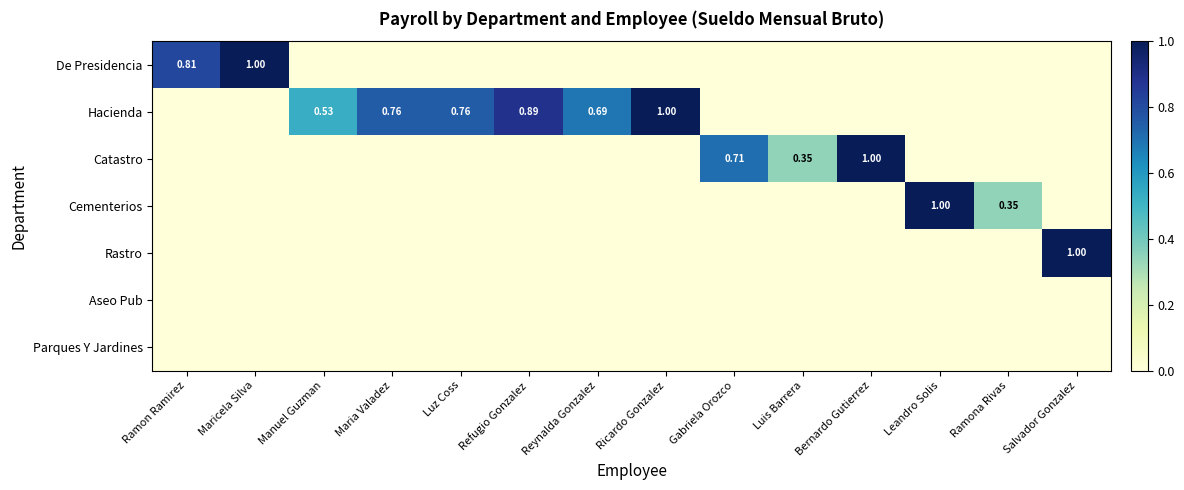

Is it true that Rastro equals 0.7 at Luis Barrera?

False